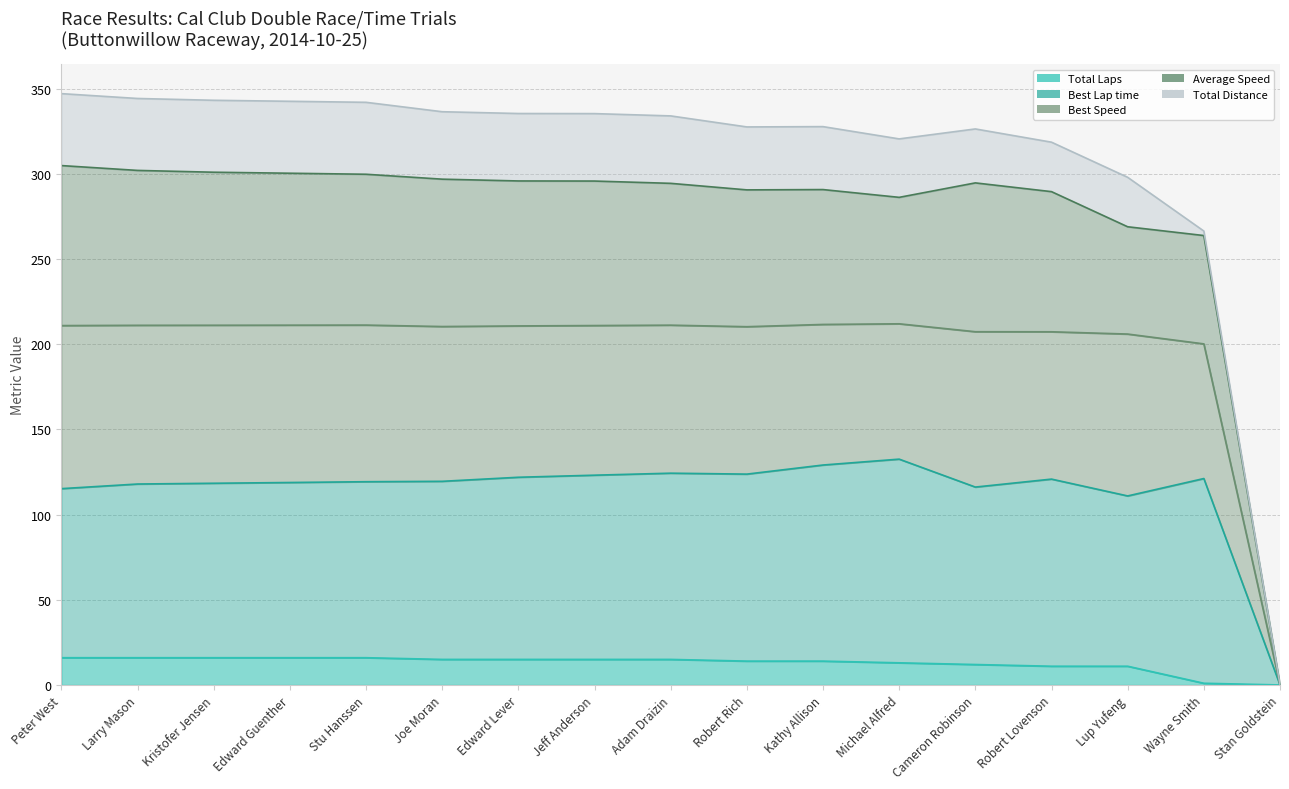

Does the chart have visible grid lines?

Yes